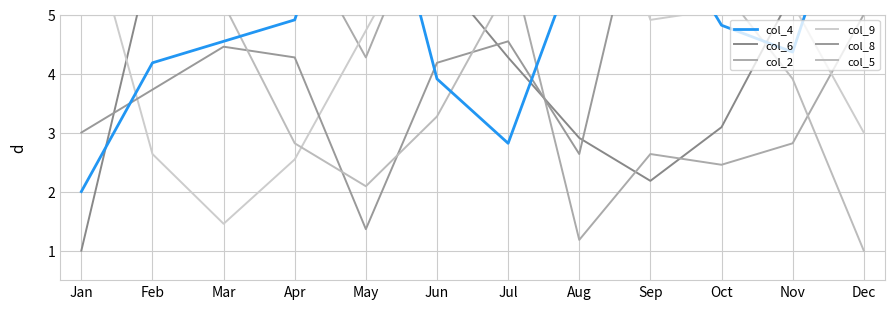

Is the value of col_4 at May greater than the value of col_5 at Jan?

No